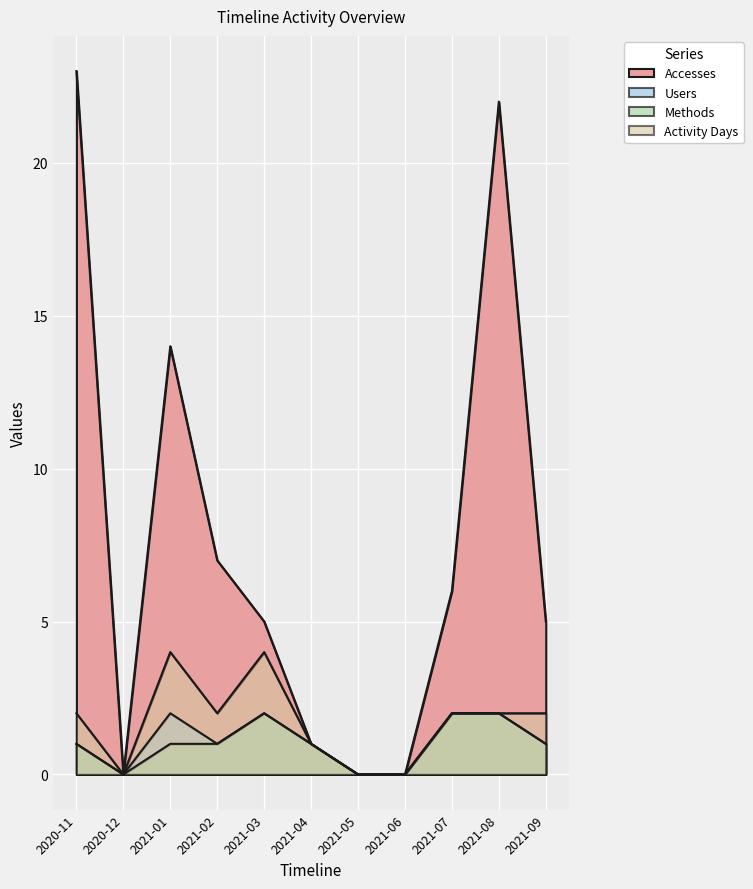

True or false: Accesses has a value of 1 at 2021-04.

True